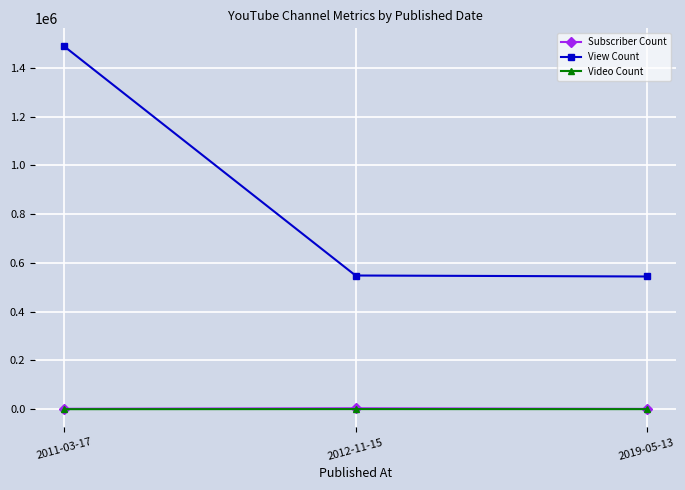

What is the difference between the maximum and minimum values in the Video Count series?

354